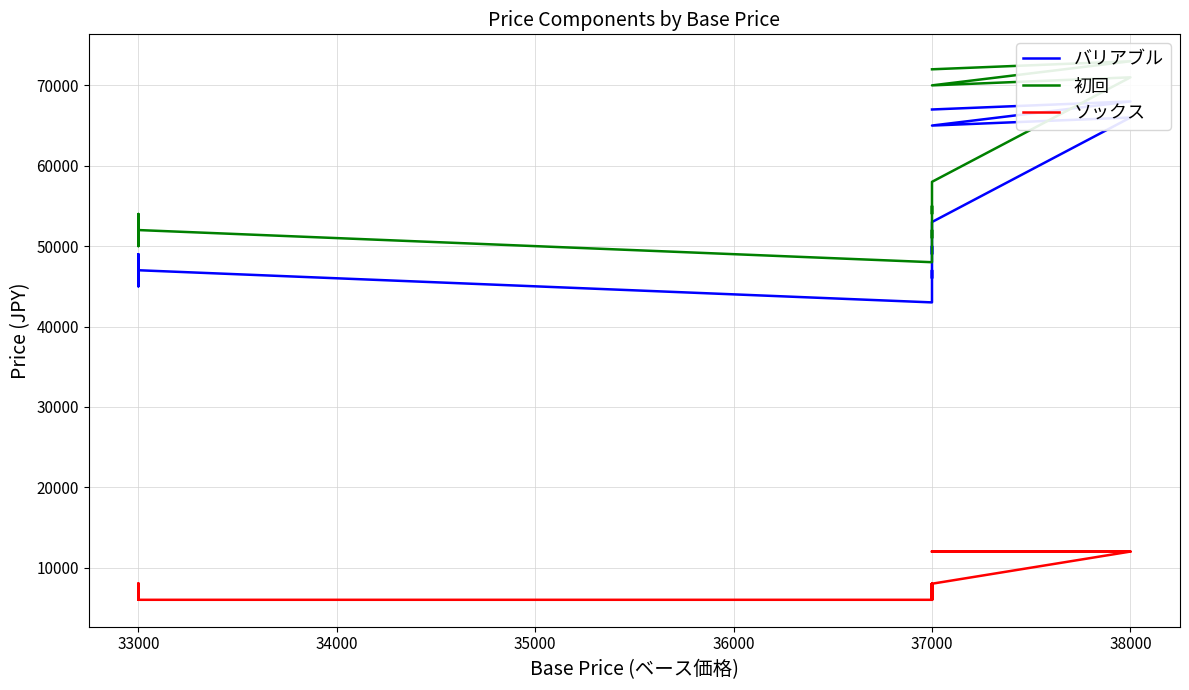

What is the difference between the 初回 values at 37000 and 33000?

4000